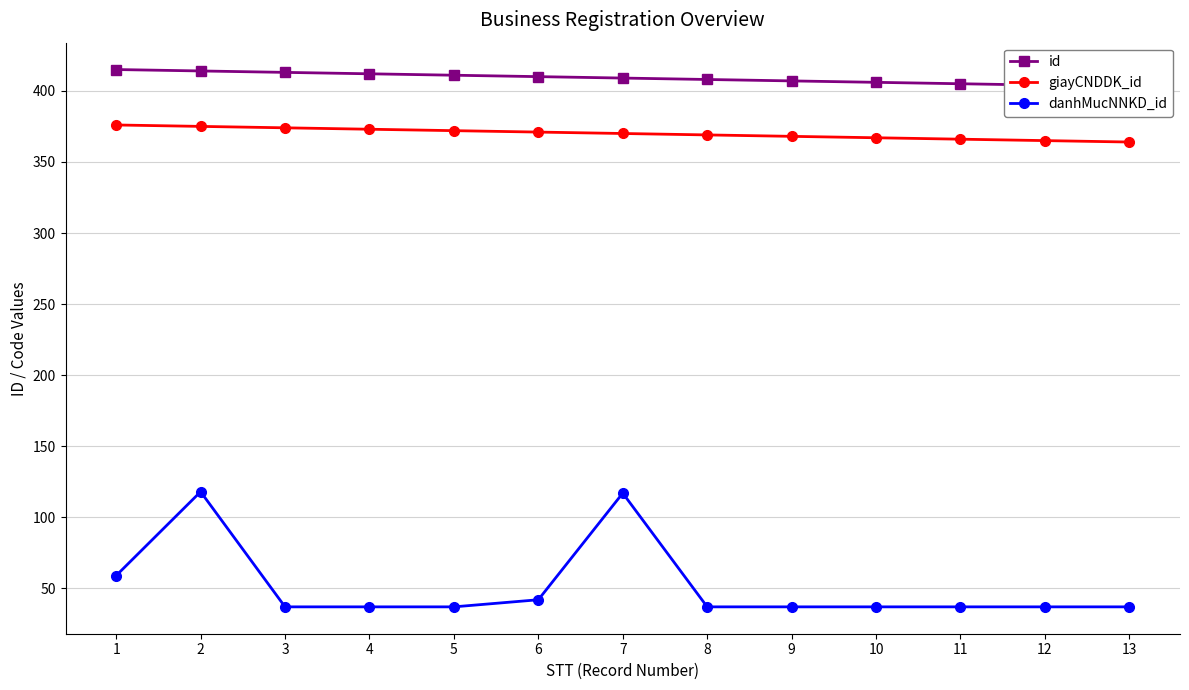

True or false: giayCNDDK_id and danhMucNNKD_id intersect in this chart.

False